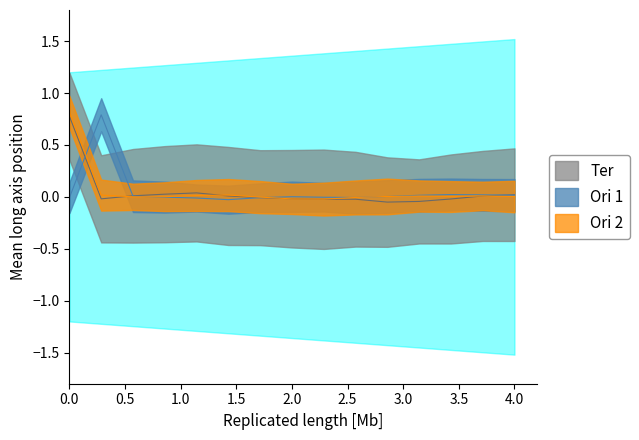

How many intersections are there between Ori 1 and Ori 2?

5